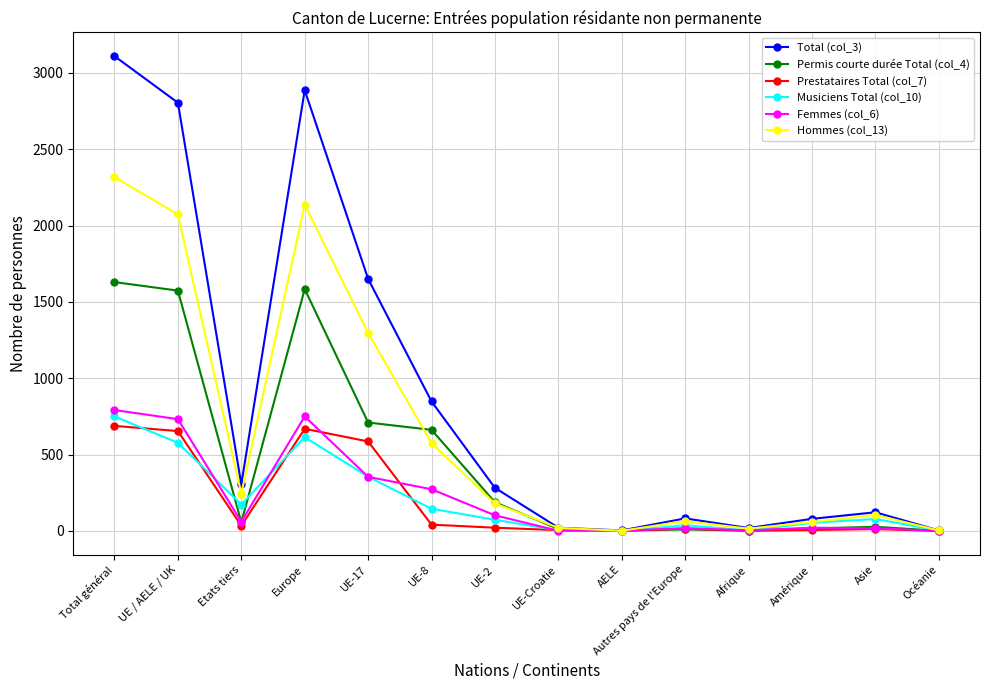

How many data points in Total (col_3) are less than 282?

7